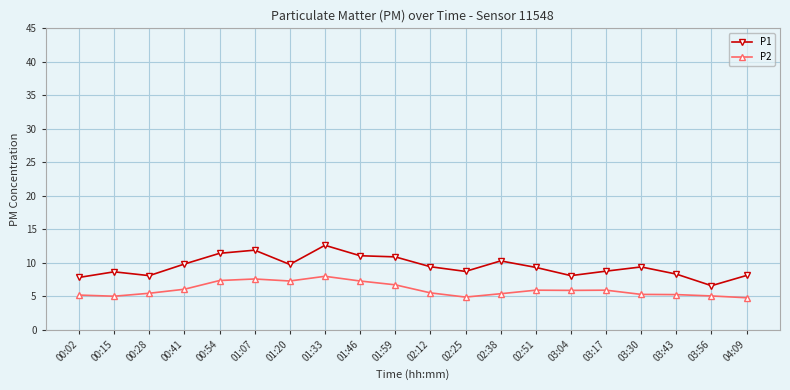

True or false: P2 and P1 cross at least once.

False